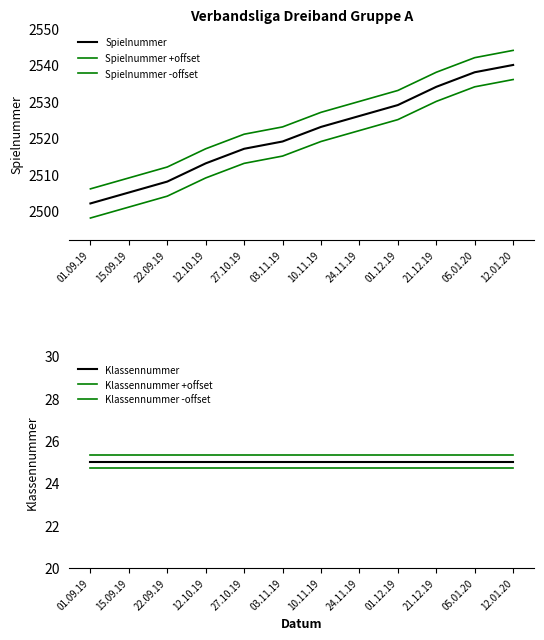

What is the sum of all Spielnummer values?

30254